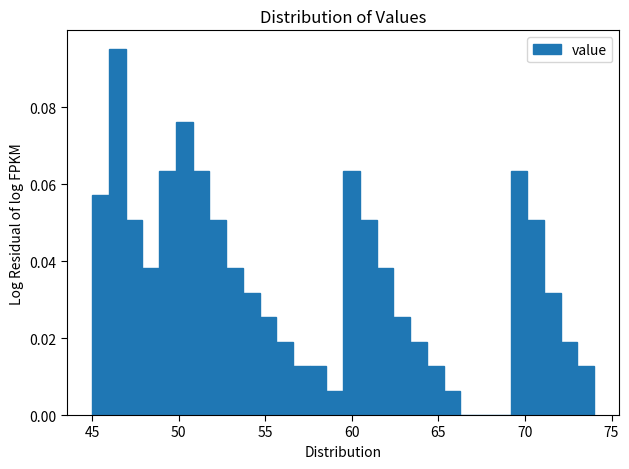

Read against the x-axis, roughly where is the centre of the tallest bar?

46.5